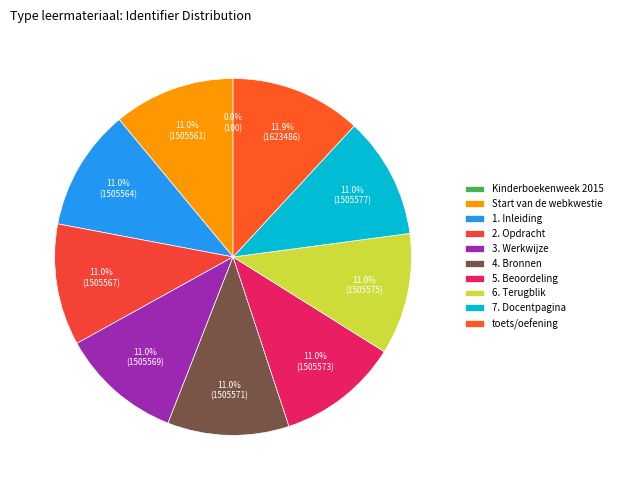

What percentage is the toets/oefening slice, to the nearest percent?

12%